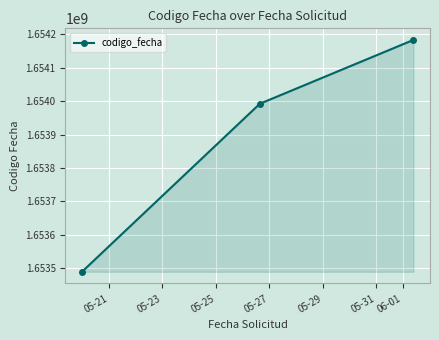

What is the smallest value displayed?

1653488498